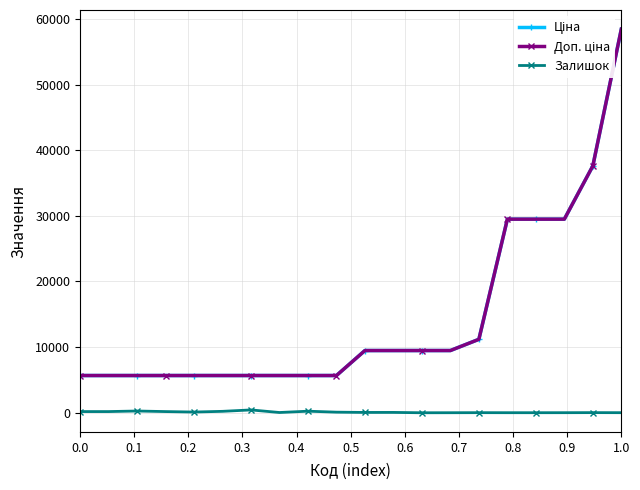

Reading right to left, transcribe all the data shown in this chart.

Ціна: 58426.5	37593.6	29491.5	29491.5	29491.5	11188.2	9480.1	9480.1	9480.1	9480.1	5673.8	5673.8	5673.8	5673.8	5673.8	5673.8	5673.8	5673.8	5673.8	5673.8
Доп. ціна: 58426.5	37593.6	29491.5	29491.5	29491.5	11188.2	9480.1	9480.1	9480.1	9480.1	5673.8	5673.8	5673.8	5673.8	5673.8	5673.8	5673.8	5673.8	5673.8	5673.8
Залишок: 14.0	23.0	13.0	10.0	11.0	17.0	8.0	2.0	56.0	53.0	94.0	241.0	42.0	434.0	220.0	112.0	183.0	270.0	183.0	183.0